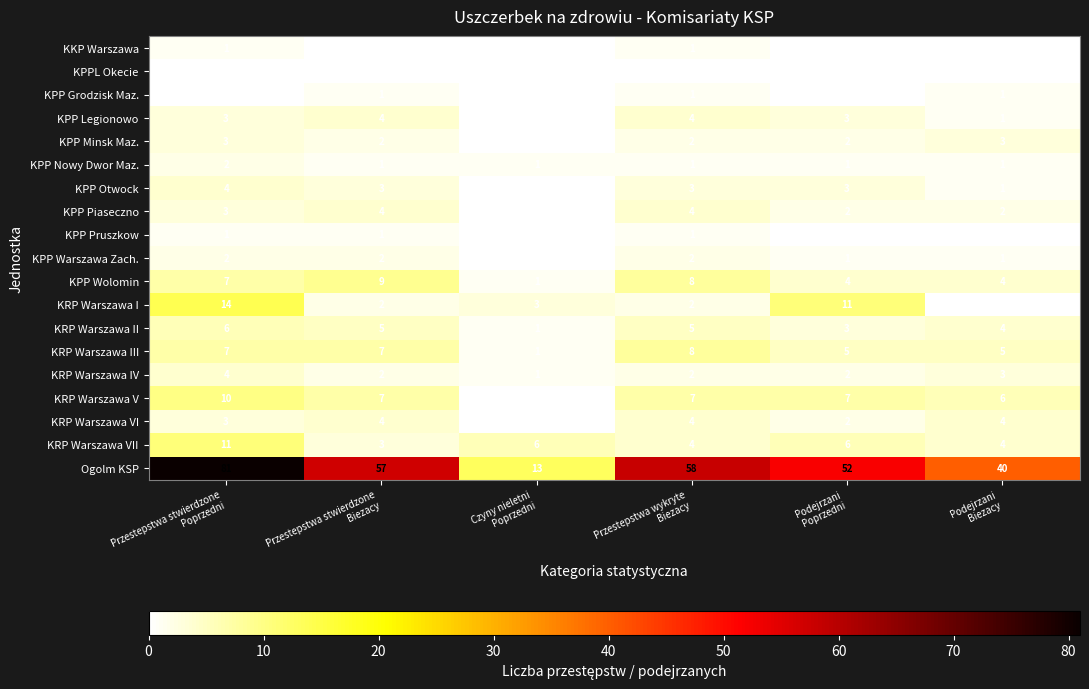

Which label corresponds to the largest value in the chart?

Przestepstwa stwierdzone
Poprzedni